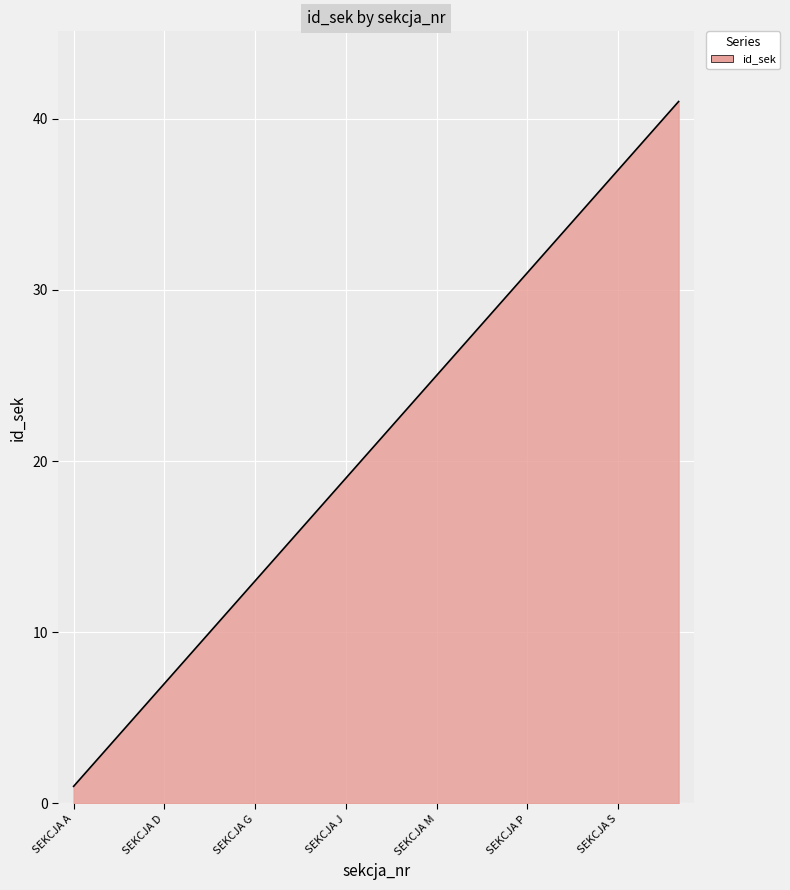

How many lines are shown in the chart?

1